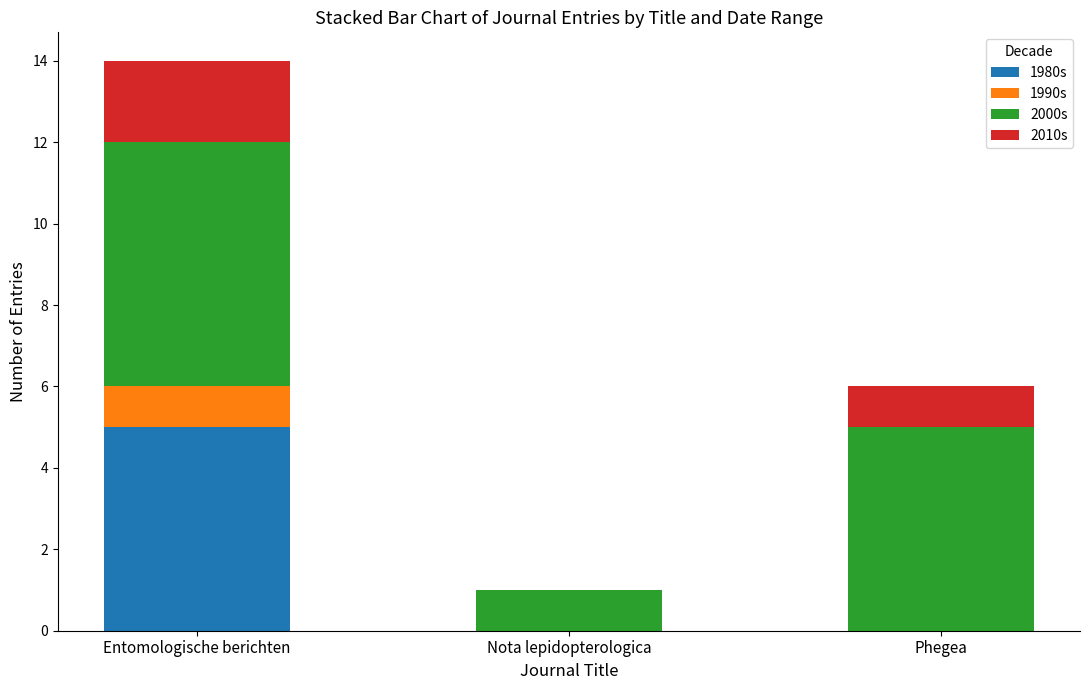

What is the total value across all series at Phegea?

6